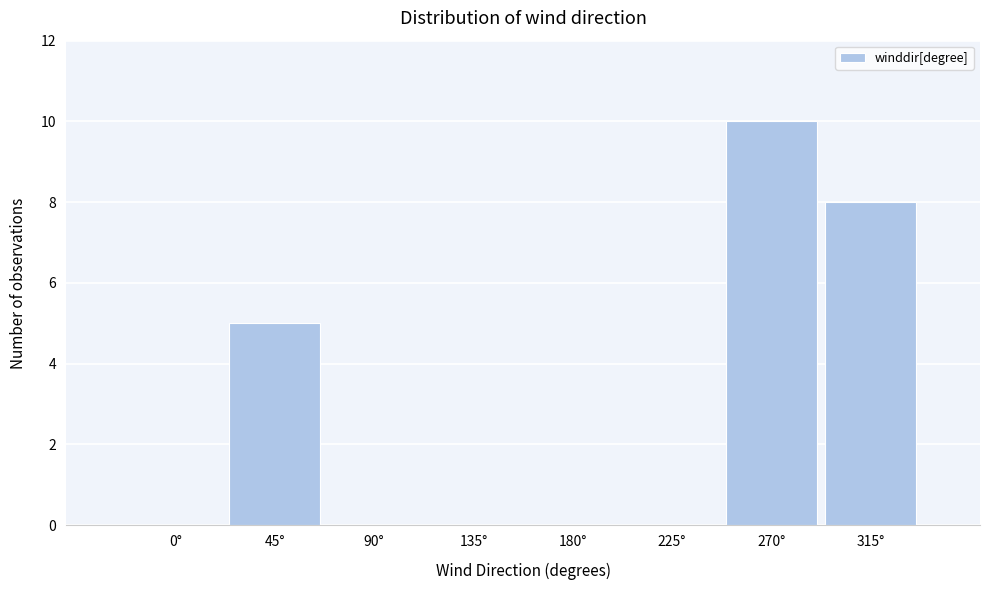

Reading right to left, transcribe all the data shown in this chart.

315°=8	270°=10	225°=0	180°=0	135°=0	90°=0	45°=5	0°=0